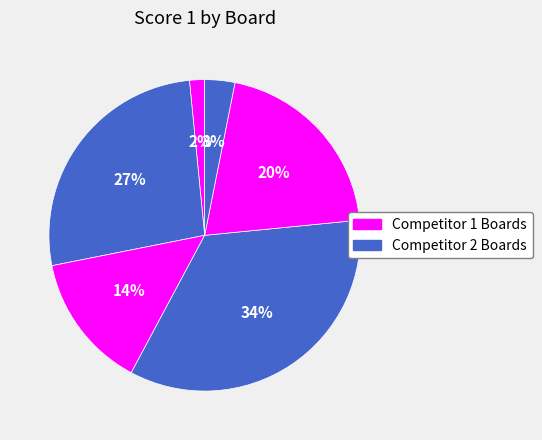

Which slice is the largest?

4